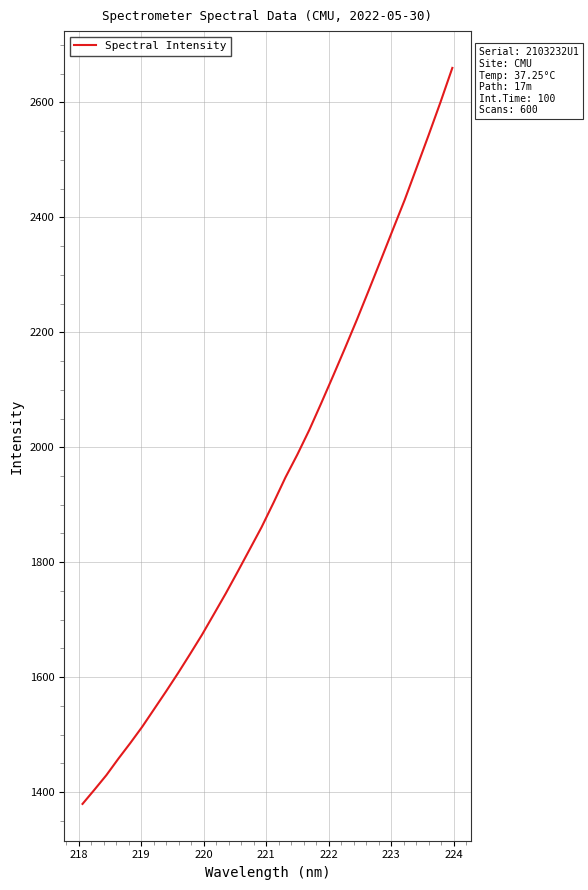

What is the difference between the maximum and minimum values?

1280.8